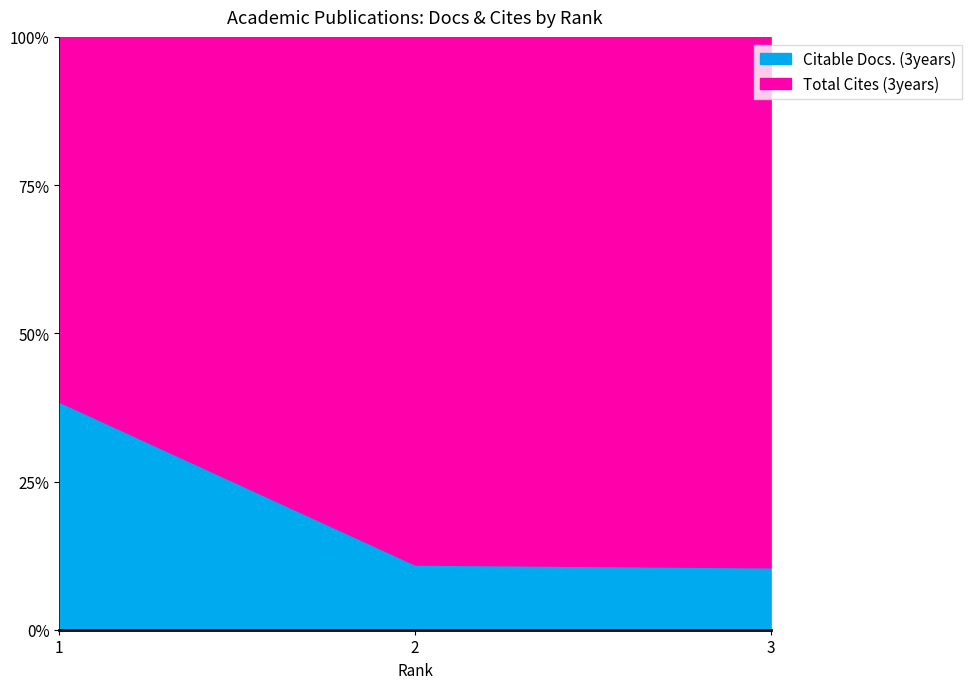

Which series has the largest total across all categories?

Total Cites (3years)